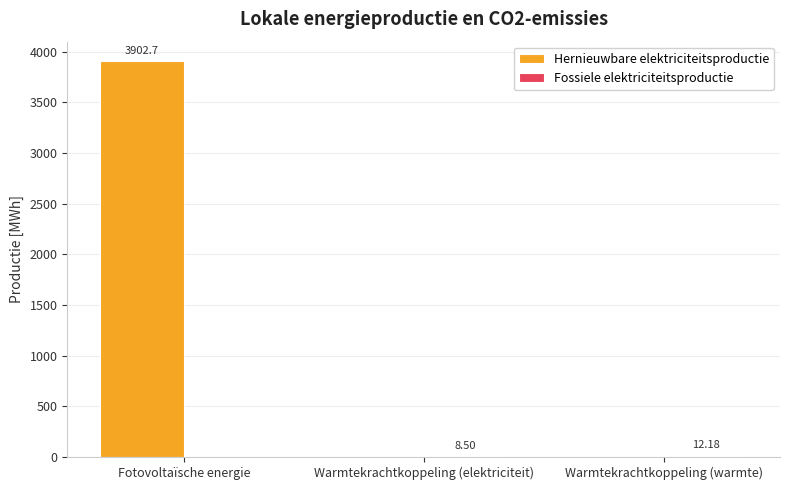

What is the spread (max minus min) of values at Warmtekrachtkoppeling (elektriciteit)?

8.5